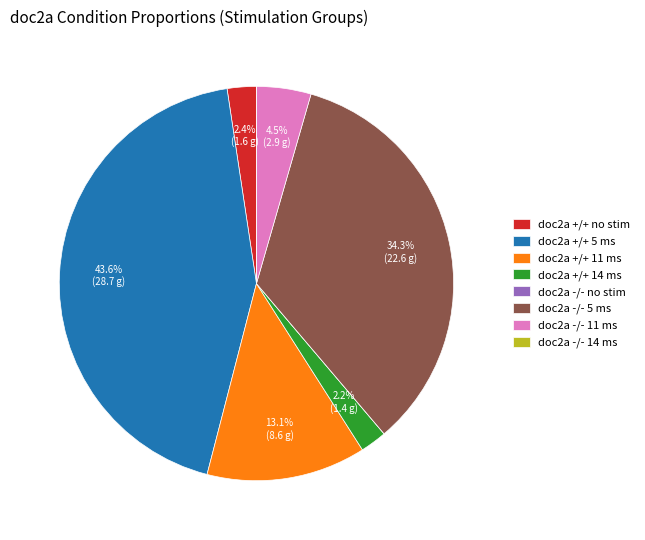

To the nearest percent, what portion does doc2a +/+ 11 ms represent?

13%